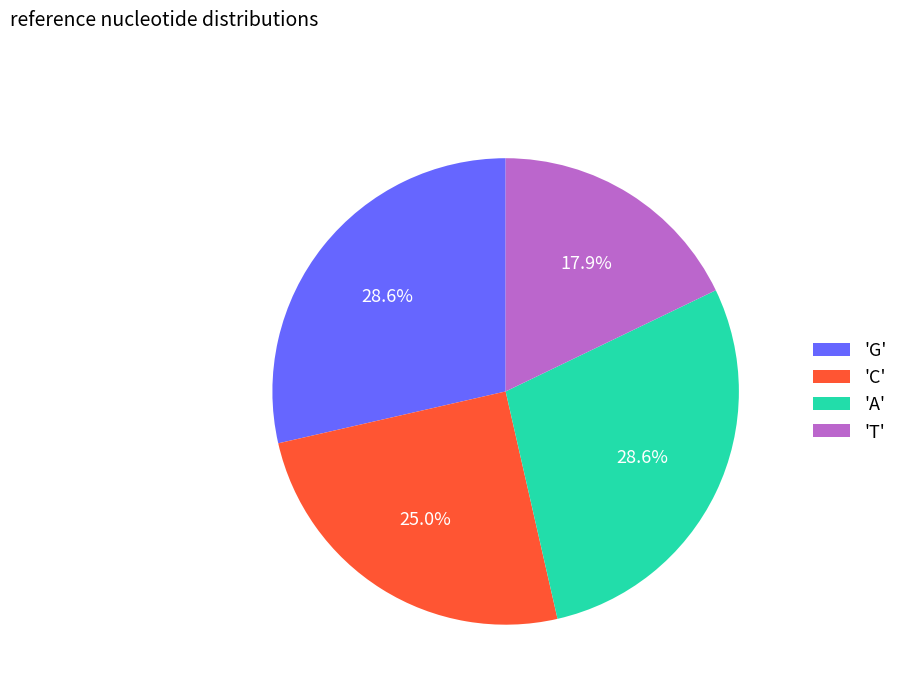

Does 'C' account for over 50% of the chart?

No